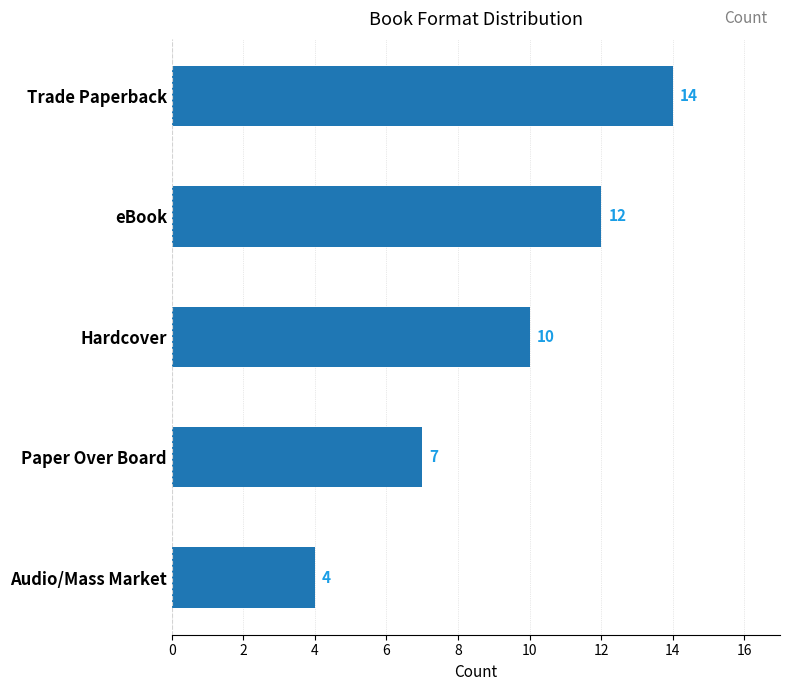

What is the difference between the maximum and minimum values?

10